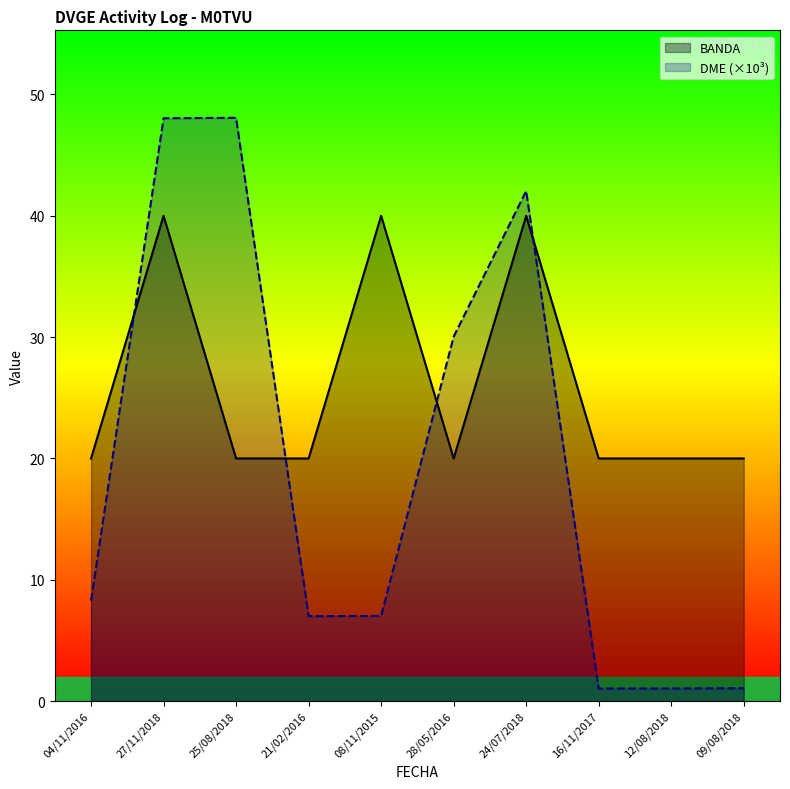

Reading right to left, extract all data points from this chart.

BANDA: 20.0	20.0	20.0	40.0	20.0	40.0	20.0	20.0	40.0	20.0
DME_numeric: 1.1	1.0	1.0	42.0	30.0	7.0	7.0	48.1	48.0	8.3